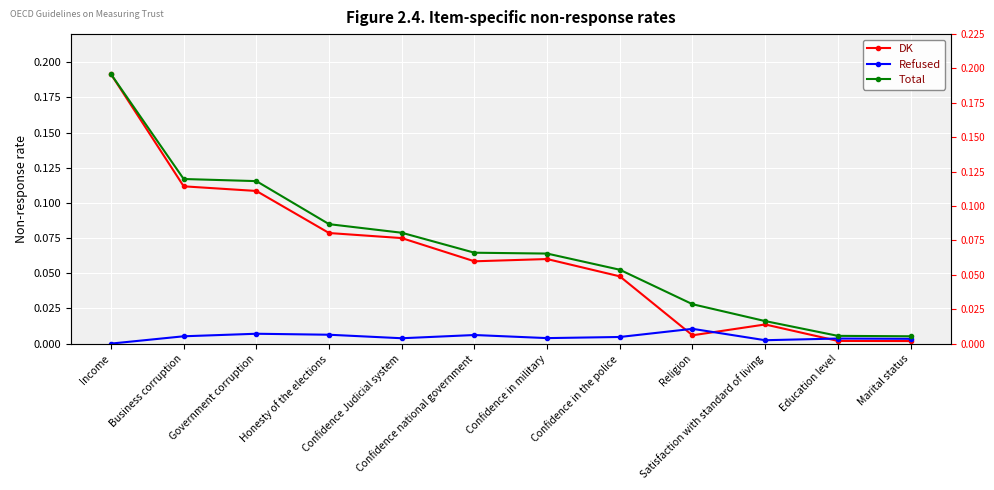

True or false: Refused and Total cross at least once.

False